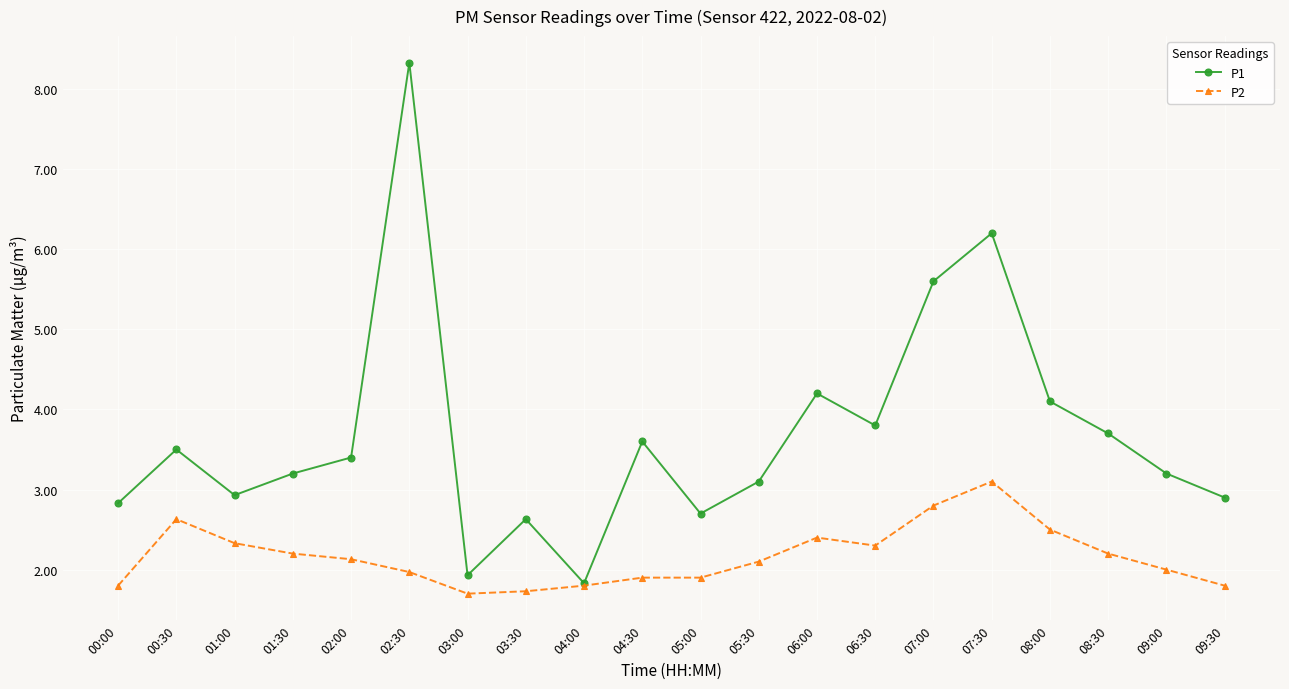

Reading left to right, what are all the values shown in this chart?

P1: 00:00=2.8	00:30=3.5	01:00=2.9	01:30=3.2	02:00=3.4	02:30=8.3	03:00=1.9	03:30=2.6	04:00=1.8	04:30=3.6	05:00=2.7	05:30=3.1	06:00=4.2	06:30=3.8	07:00=5.6	07:30=6.2	08:00=4.1	08:30=3.7	09:00=3.2	09:30=2.9
P2: 00:00=1.8	00:30=2.6	01:00=2.3	01:30=2.2	02:00=2.1	02:30=2.0	03:00=1.7	03:30=1.7	04:00=1.8	04:30=1.9	05:00=1.9	05:30=2.1	06:00=2.4	06:30=2.3	07:00=2.8	07:30=3.1	08:00=2.5	08:30=2.2	09:00=2.0	09:30=1.8